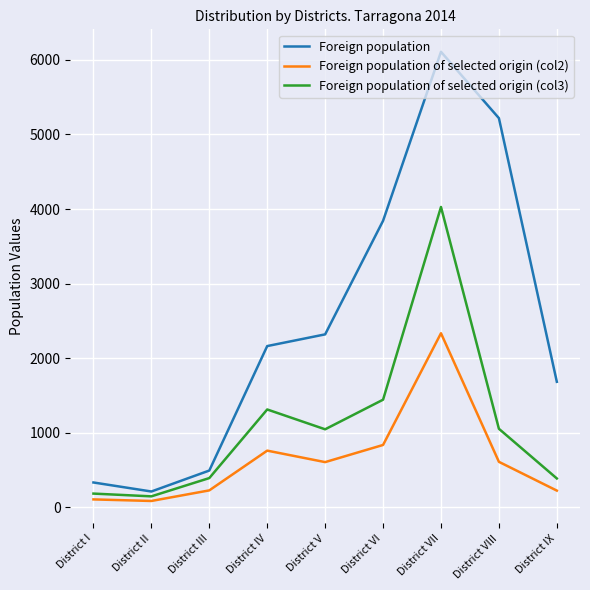

What is the minimum value for Foreign population of selected origin (col3)?

148